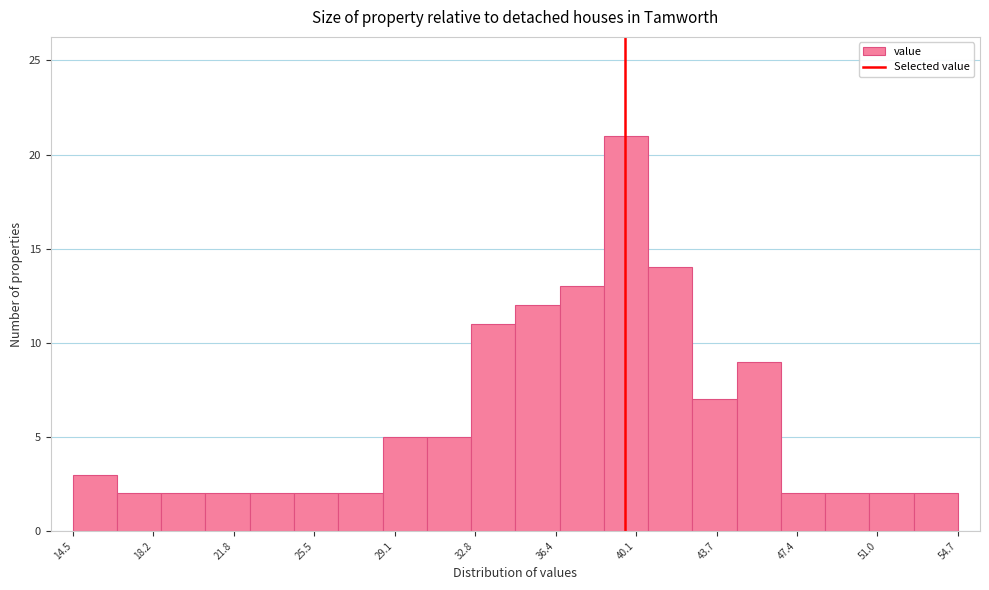

Reading left to right, list every bar in this chart as the range it spans on the x-axis followed by its height. Neither the bar edges nor the heights are printed on the chart, so give them approximately, as read against the axes.

14.5 to 16.5: 3
16.5 to 18.5: 2
18.5 to 20.5: 2
20.5 to 22.5: 2
22.5 to 24.5: 2
24.5 to 26.5: 2
26.5 to 28.5: 2
28.5 to 30.5: 5
30.5 to 32.5: 5
32.5 to 34.5: 11
34.5 to 36.5: 12
36.5 to 38.5: 13
38.5 to 40.5: 21
40.5 to 42.5: 14
42.5 to 44.5: 7
44.5 to 46.5: 9
46.5 to 48.5: 2
48.5 to 50.5: 2
50.5 to 52.5: 2
52.5 to 54.5: 2